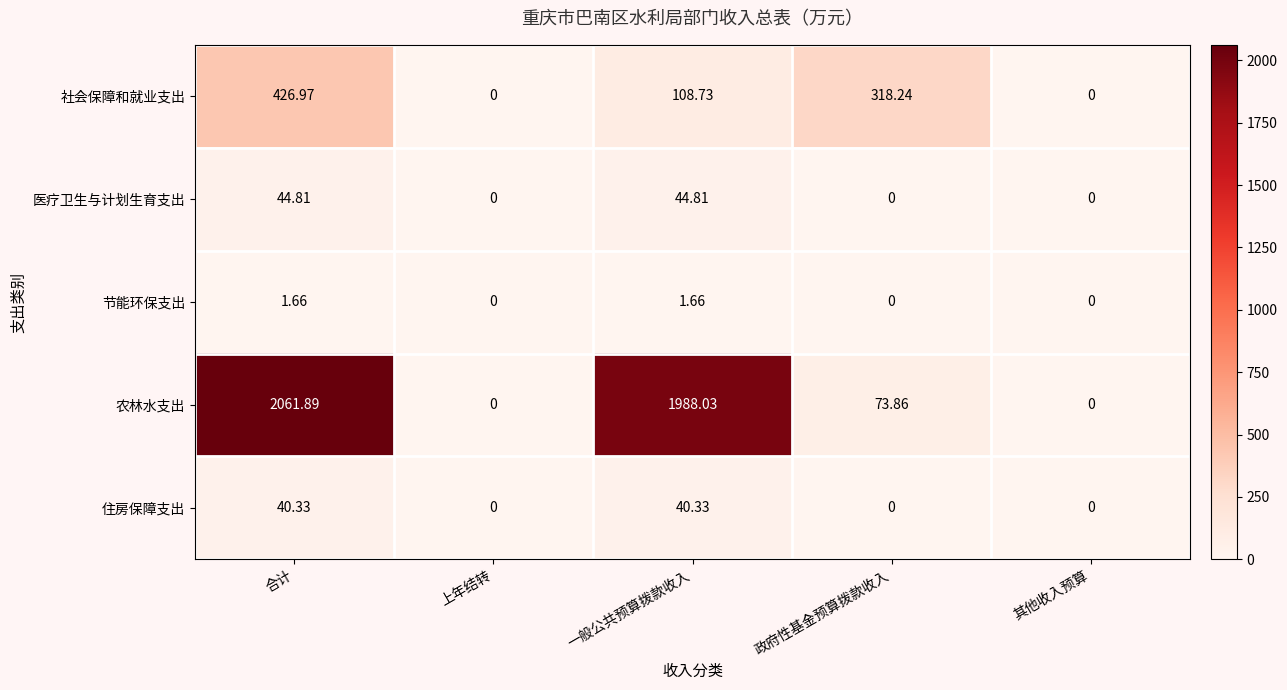

Which series has the largest range (max minus min)?

农林水支出